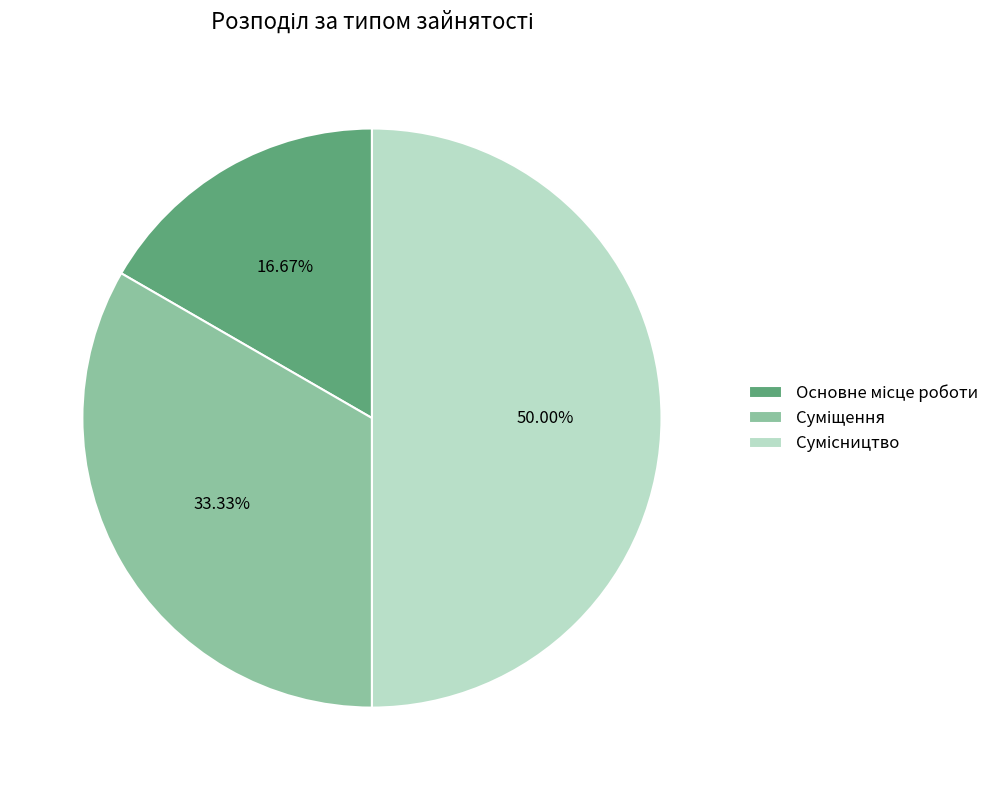

What is the smallest slice in the pie chart?

Основне місце роботи